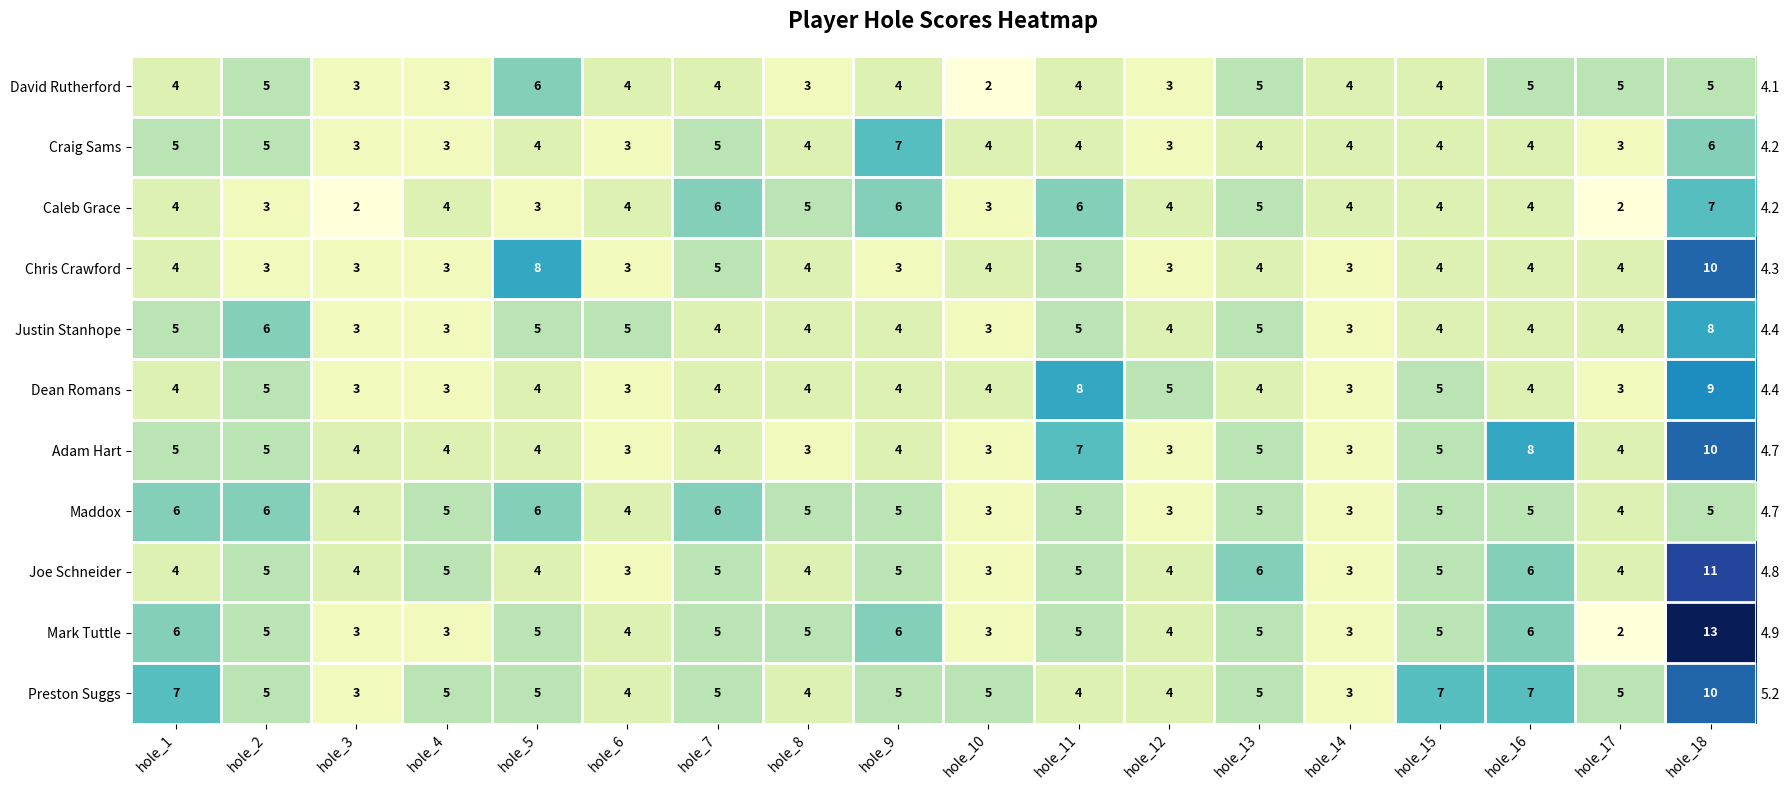

How many values in the Chris Crawford series exceed 4?

4